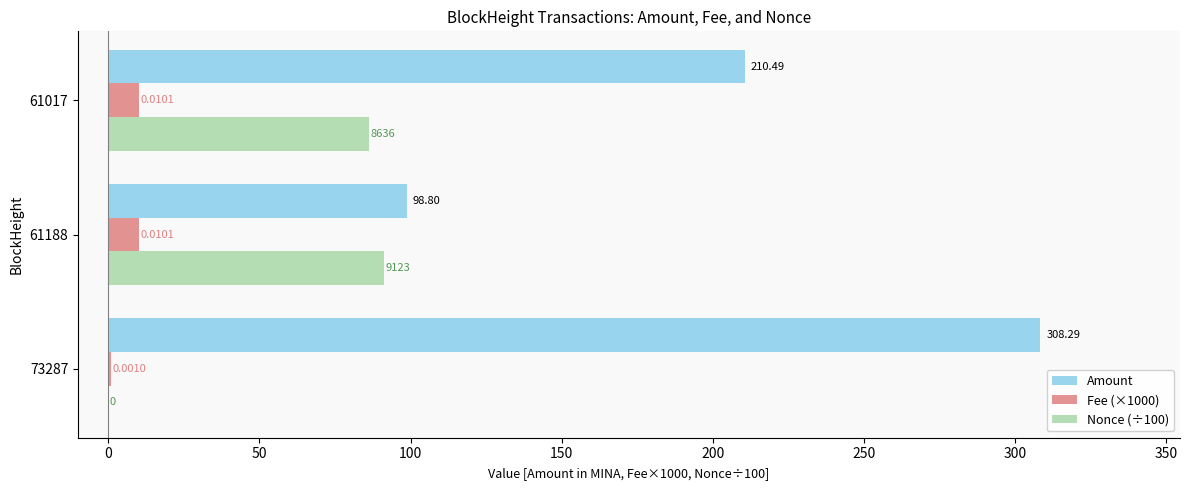

Which series has the largest total across all categories?

Amount